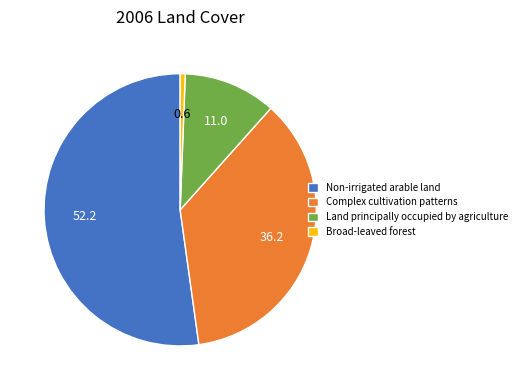

Which slice is the largest?

Non-irrigated arable land